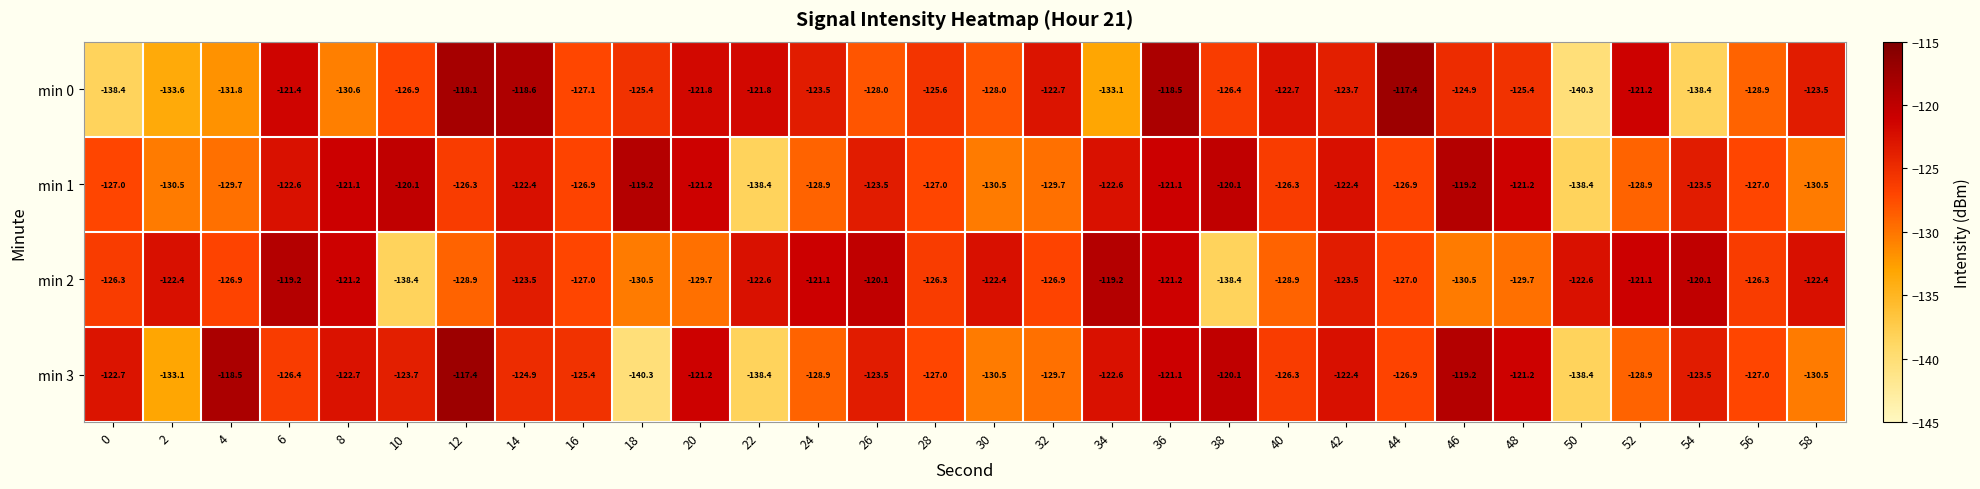

What is the spread (max minus min) of values at 4?

13.3